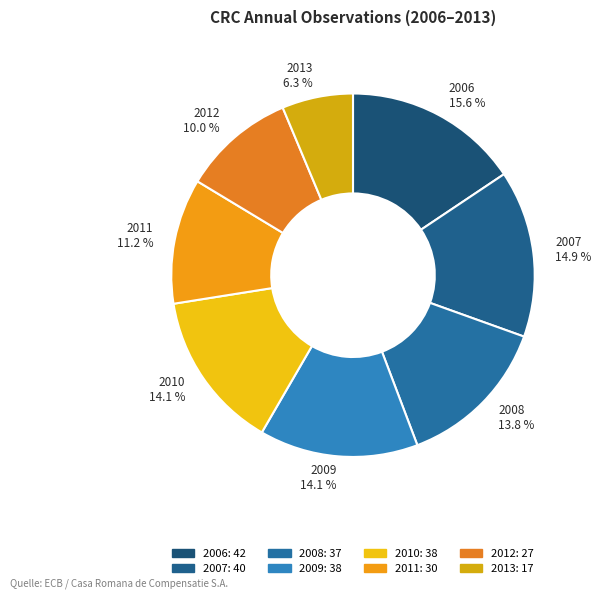

True or false: 2012 accounts for 10% of the total.

True